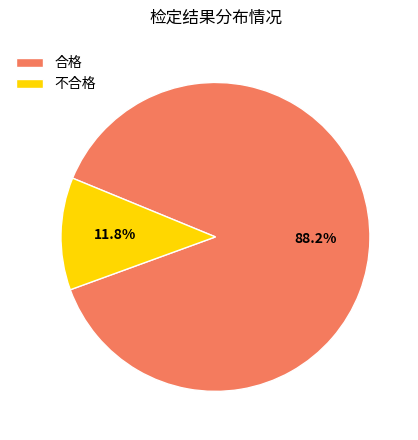

How much of the chart is everything except 不合格?

88.2%